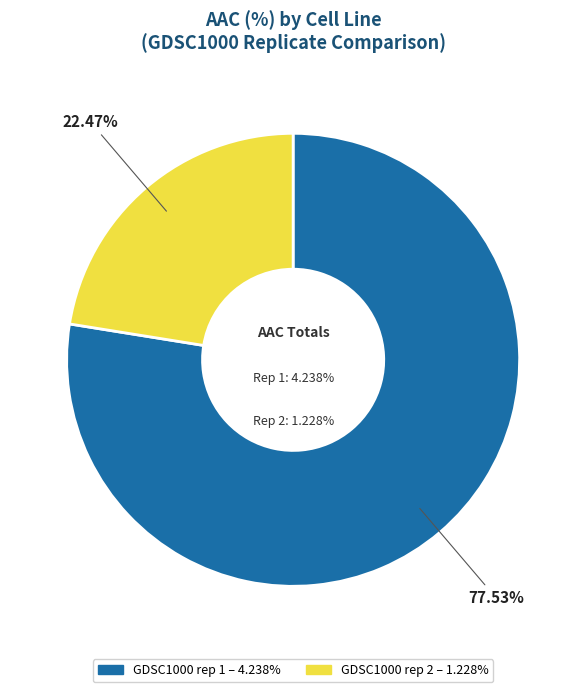

Which has a higher value, GDSC1000 rep 2 or GDSC1000 rep 1?

GDSC1000 rep 1